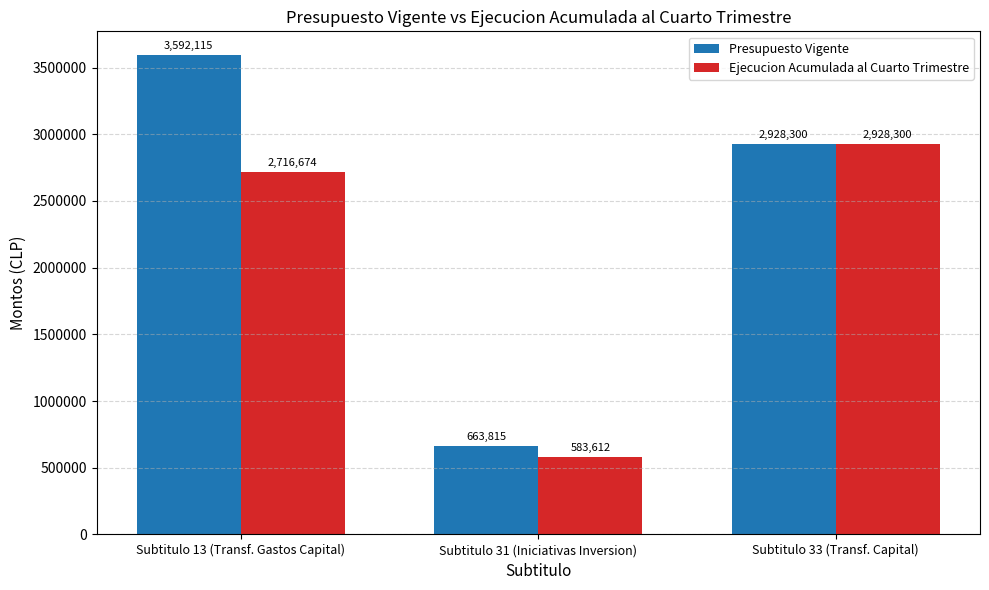

Are the bars horizontal?

No